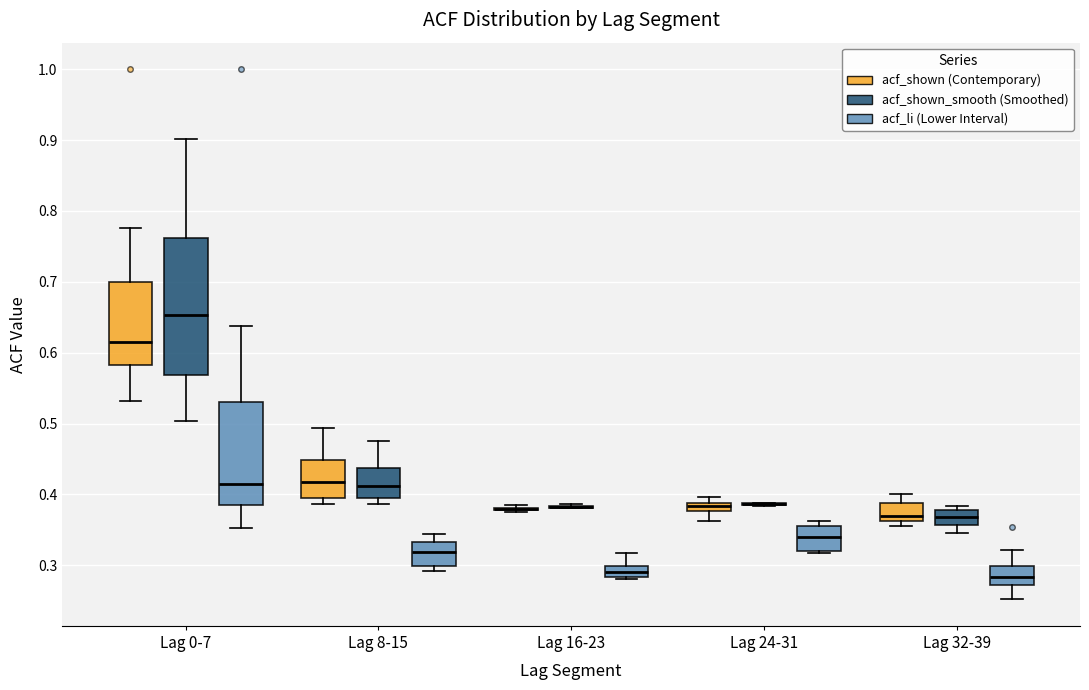

Which box is the tallest, from its lower edge to its upper edge?

Lag 0-7 (acf_shown_smooth (Smoothed))